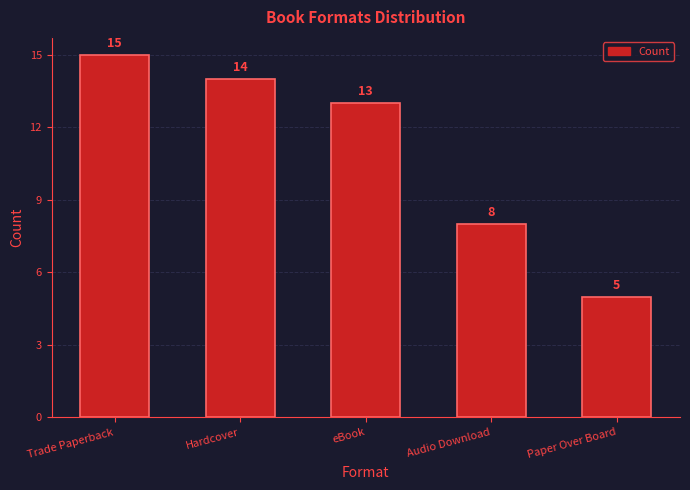

What is the label of the 4th bar from the right?

Hardcover